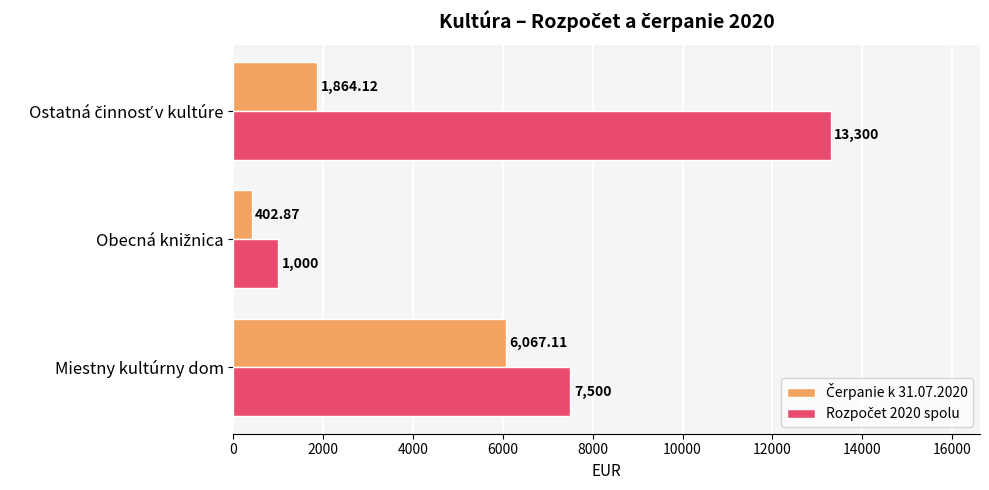

How many series are shown in this chart?

2